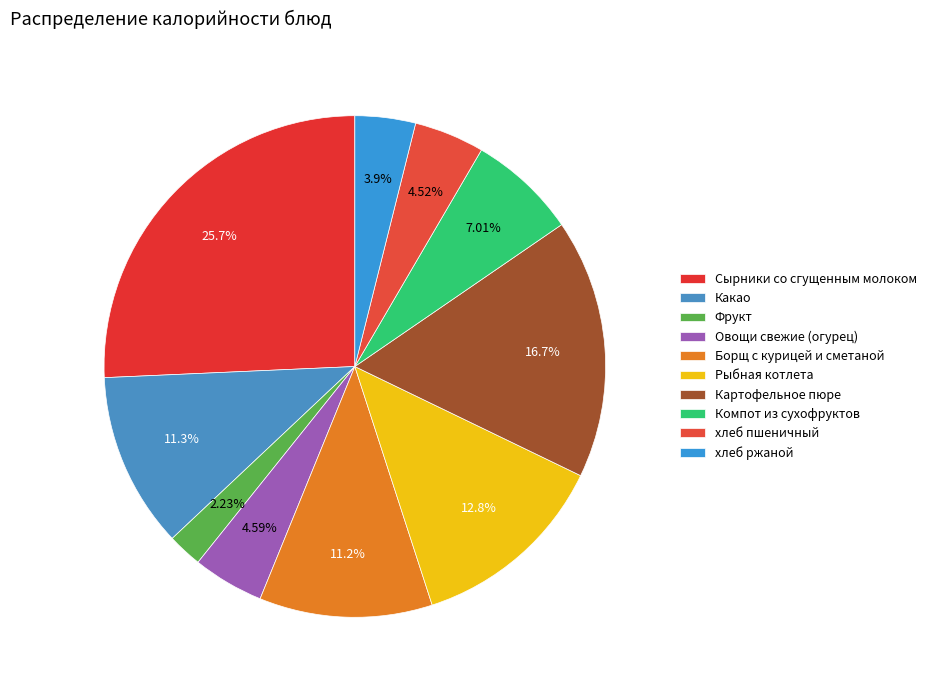

Is there a majority slice in this chart?

No